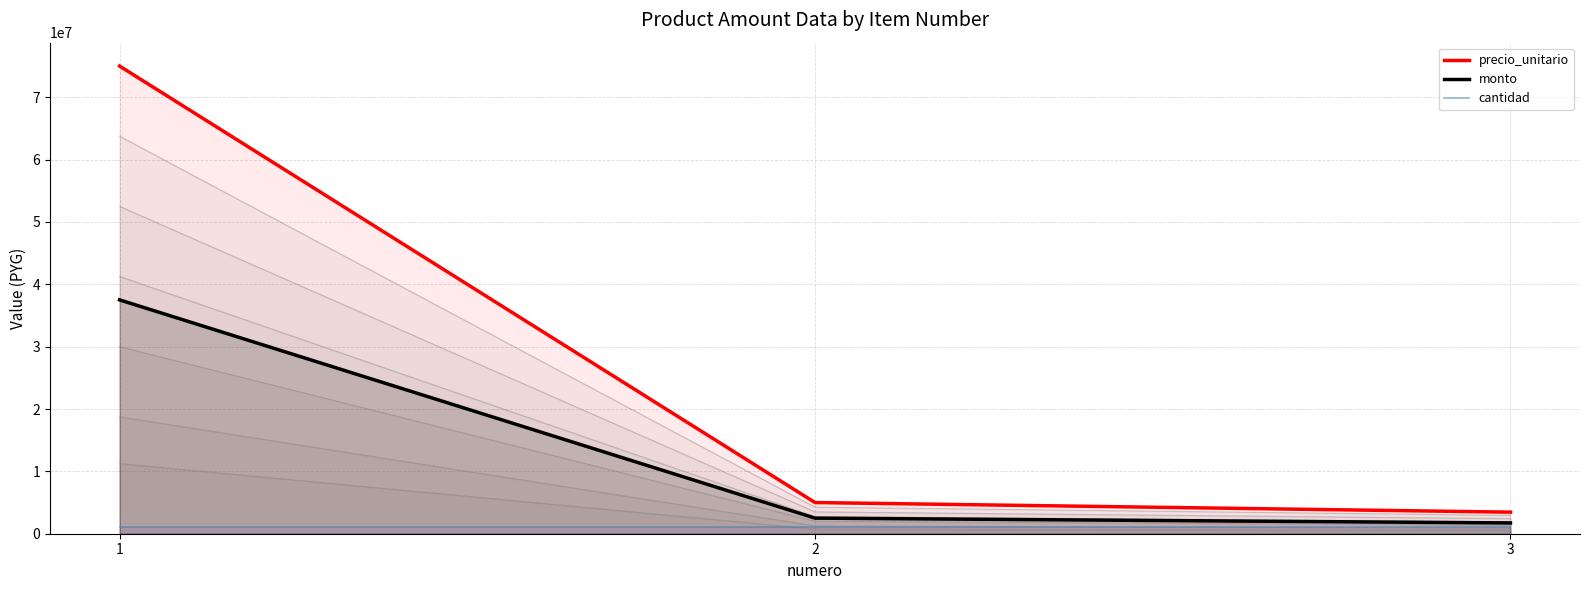

True or false: precio_unitario has a value of 3460000 at 3.

True